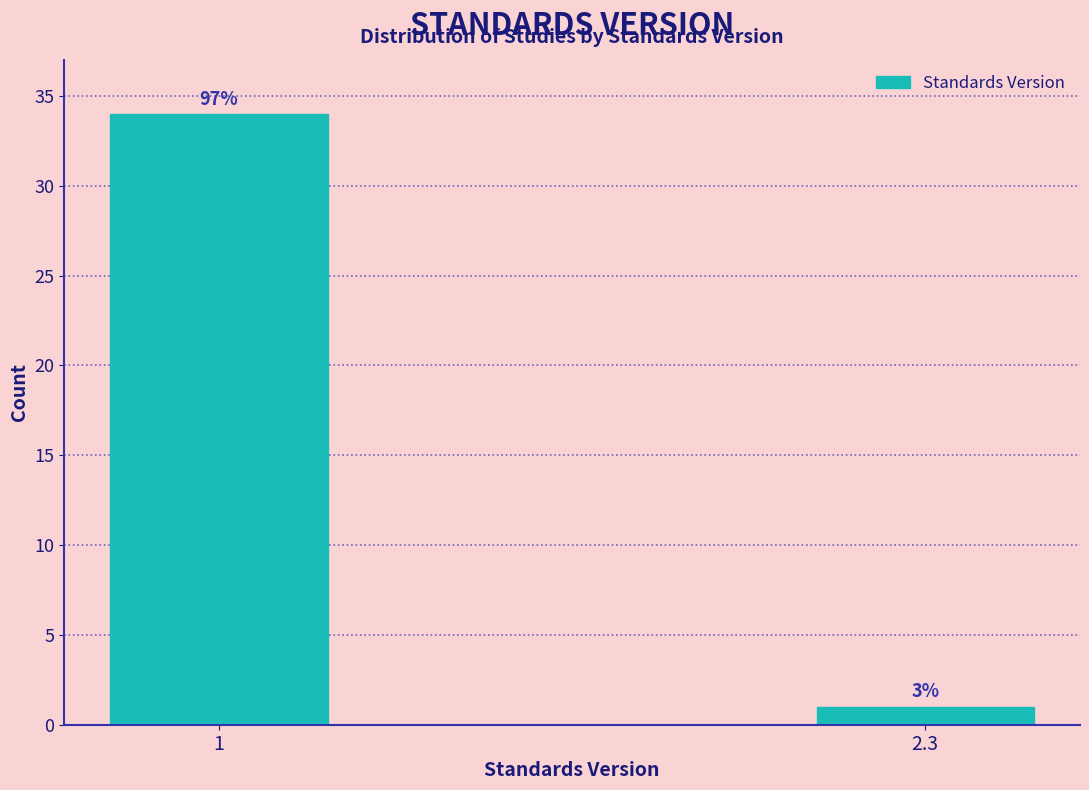

How many bars are there in total?

2